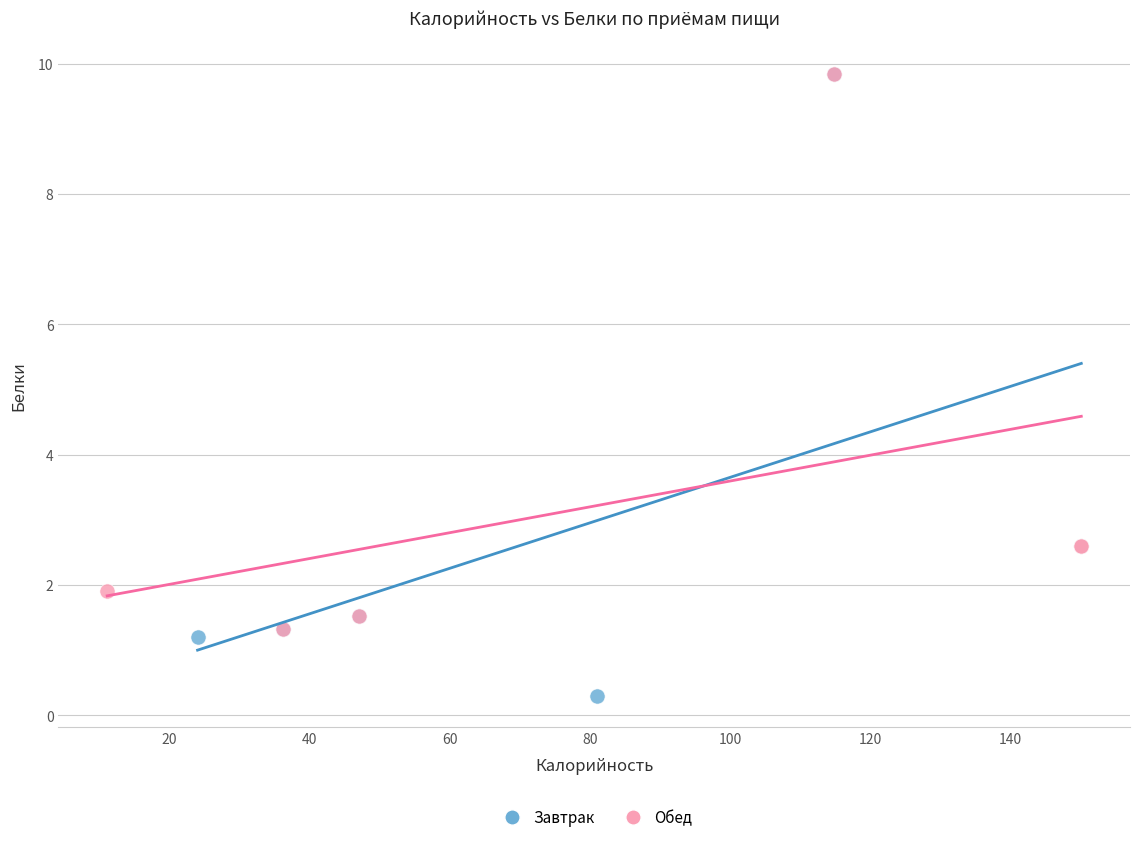

Which series reaches the minimum Y coordinate?

Завтрак